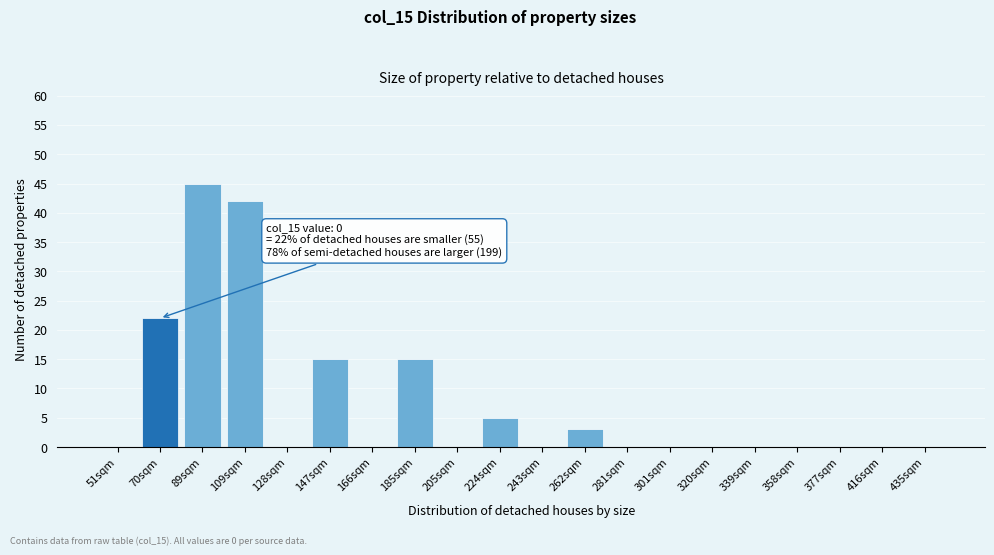

Reading right to left, transcribe all the data shown in this chart.

435sqm=0	416sqm=0	377sqm=0	358sqm=0	339sqm=0	320sqm=0	301sqm=0	281sqm=0	262sqm=3	243sqm=0	224sqm=5	205sqm=0	185sqm=15	166sqm=0	147sqm=15	128sqm=0	109sqm=42	89sqm=45	70sqm=22	51sqm=0